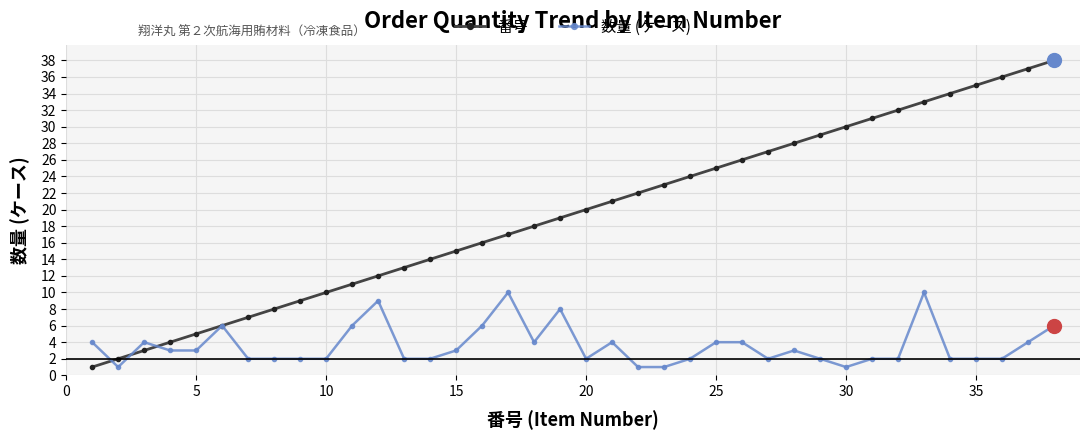

True or false: 番号 has more than 2 points higher than both neighbors.

False